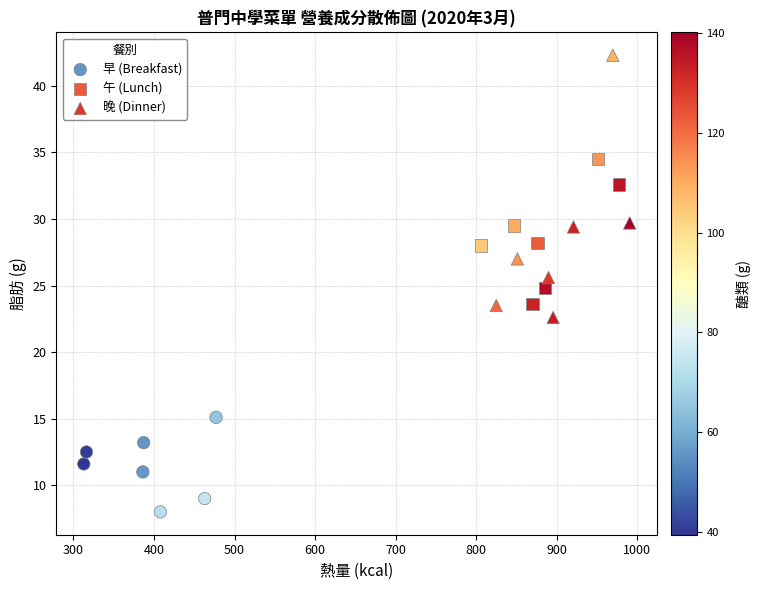

Which series has the largest Y range (max minus min)?

晚 (Dinner)